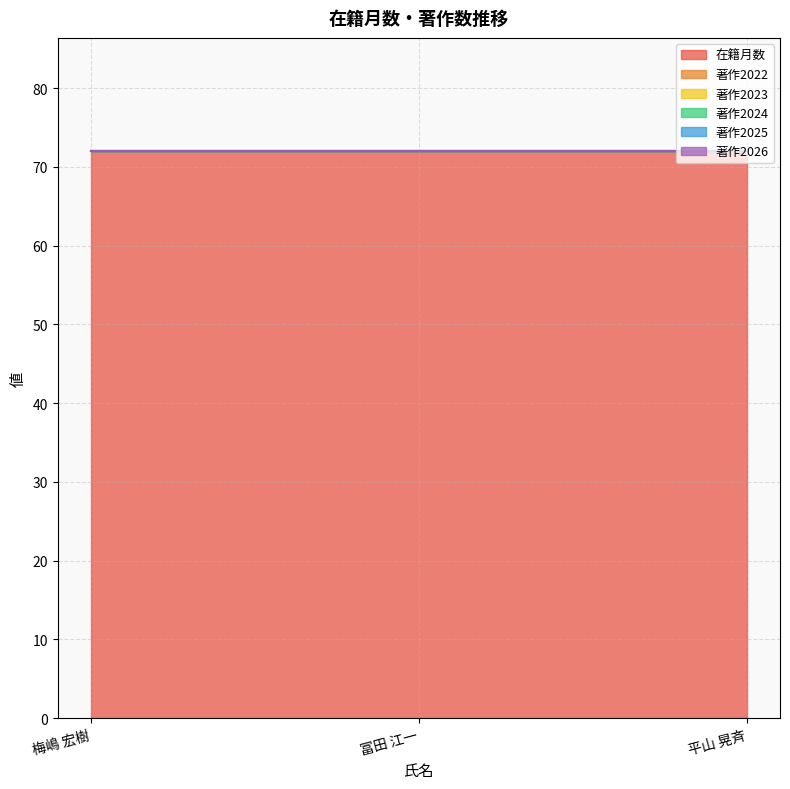

At how many categories does at least one series exceed 37?

3